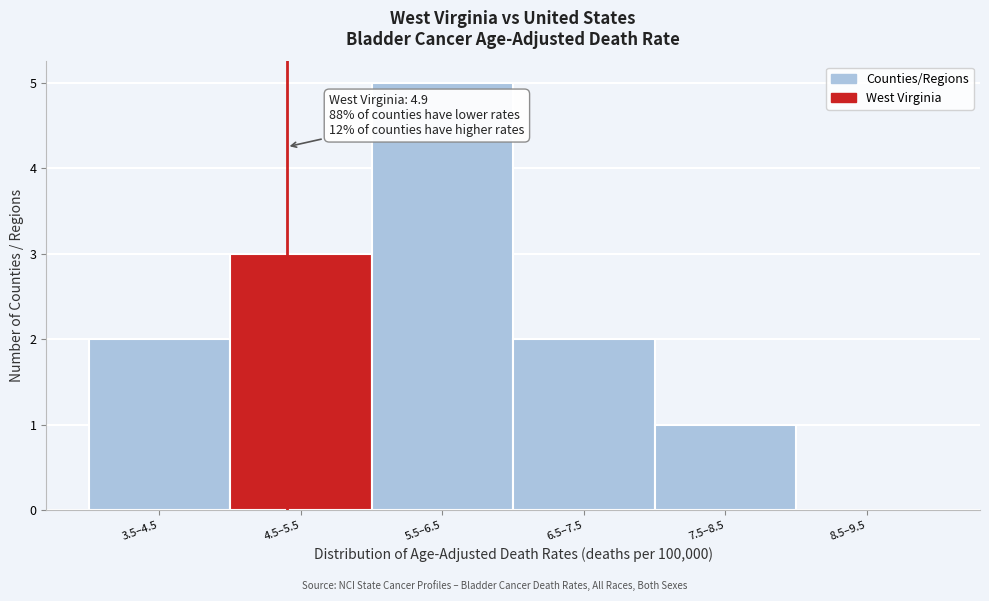

Reading left to right, what are all the values shown in this chart?

3.5–4.5=2	4.5–5.5=3	5.5–6.5=5	6.5–7.5=2	7.5–8.5=1	8.5–9.5=0